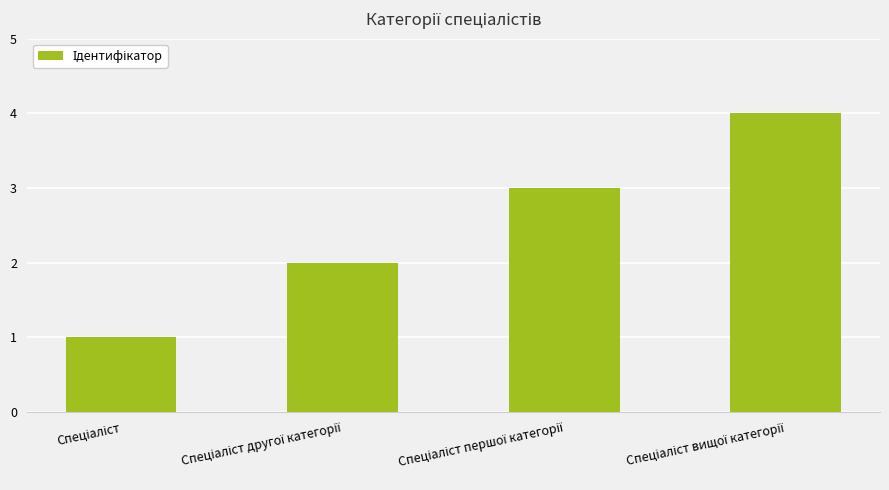

How many data points are less than 3?

2